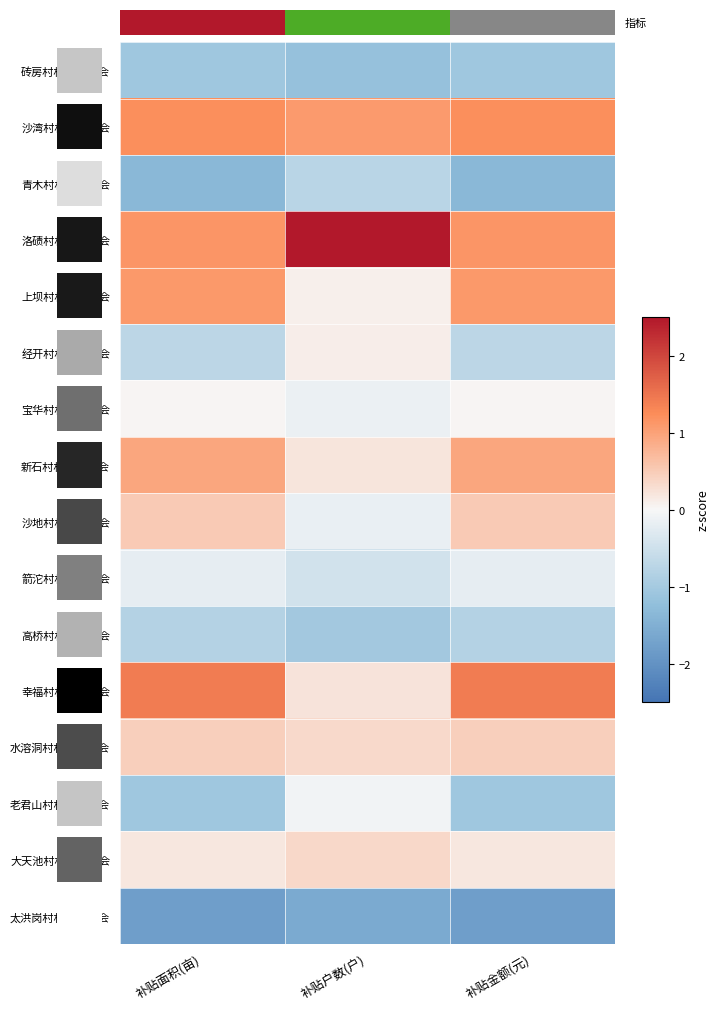

Is the value of 新石村村民委员会 at 补贴面积(亩) greater than the value of 沙地村村民委员会 at 补贴户数(户)?

Yes